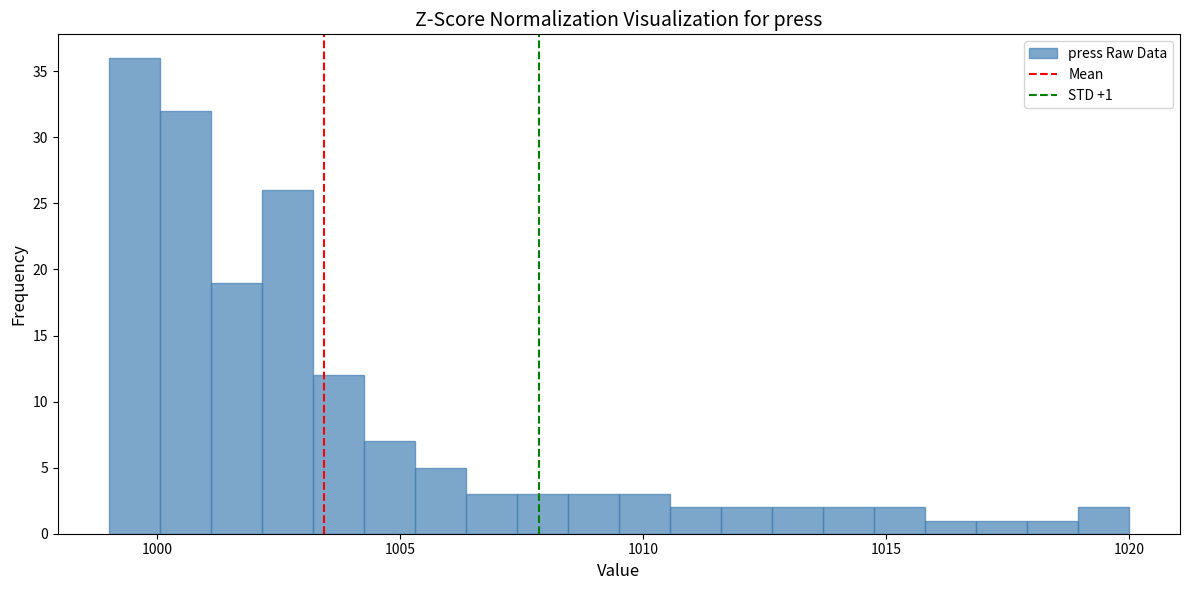

Around what value on the x-axis is the tallest bar? Give the approximate position of its centre, as read against the axis.

999.5